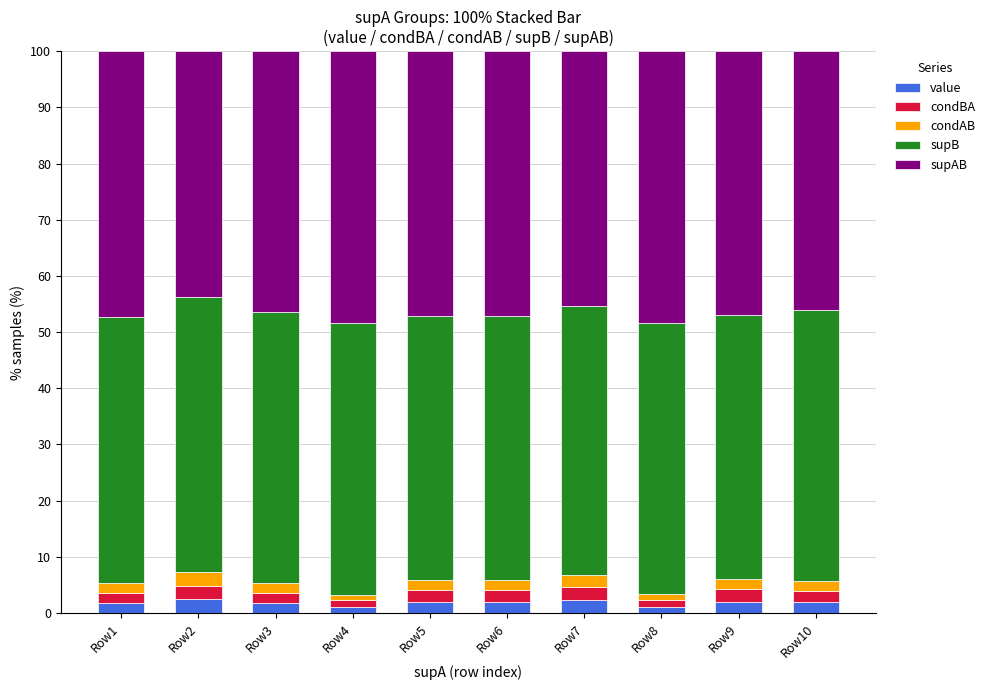

What is the sum of all value values?

18.1